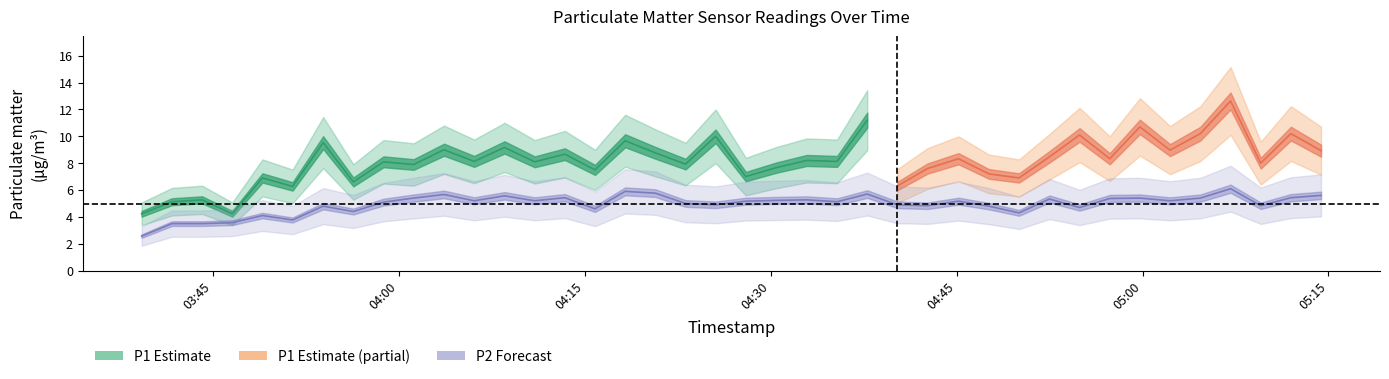

What is the average value?

4.9